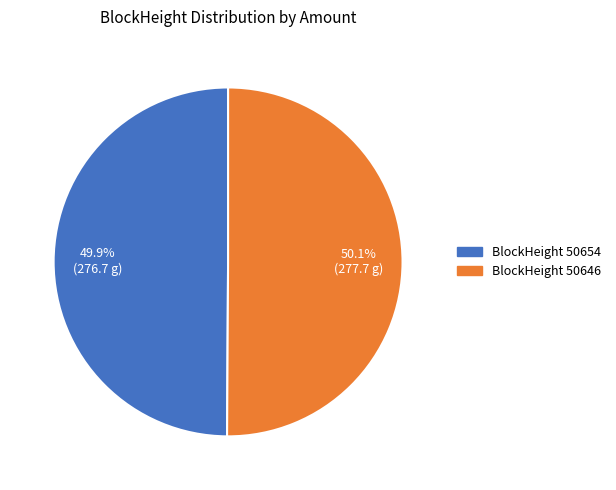

Does any single category account for the majority?

Yes